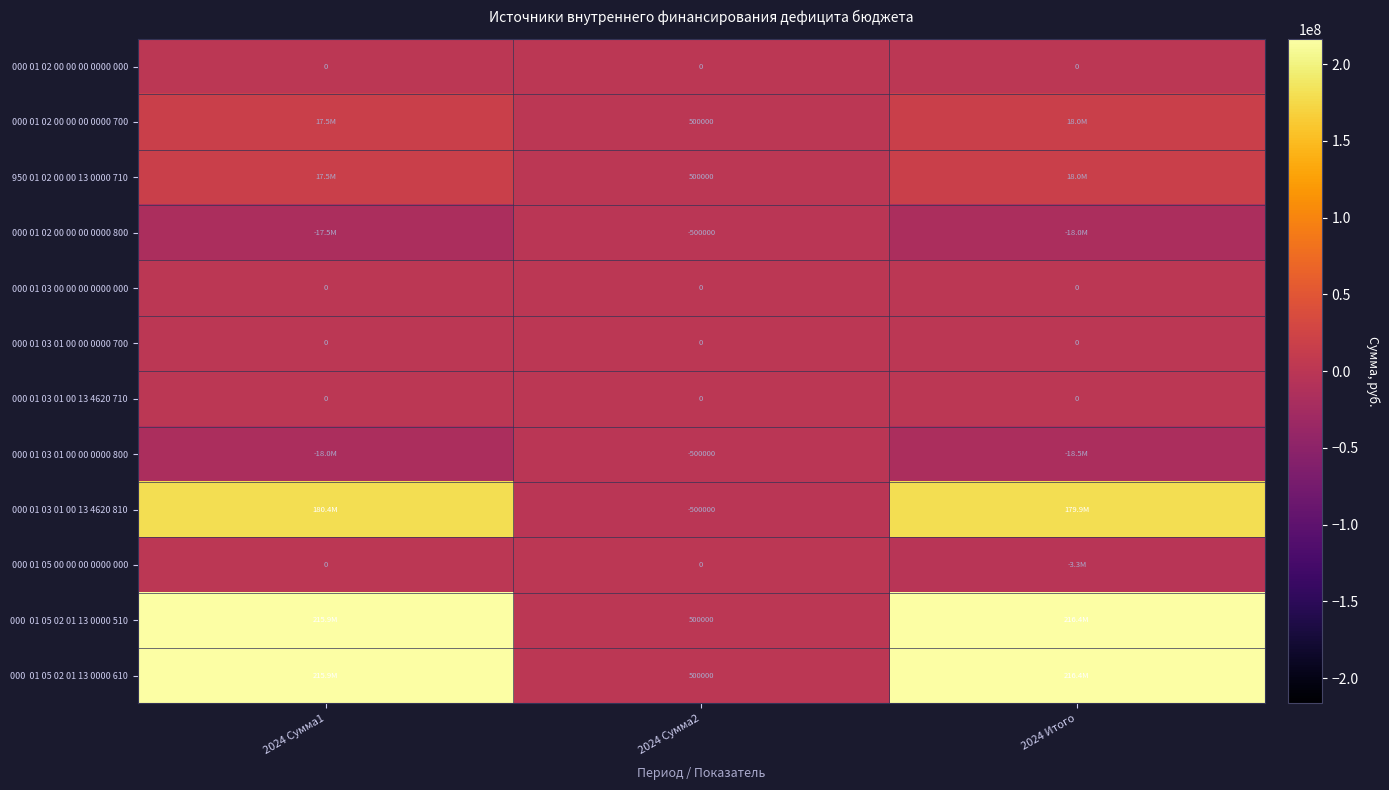

True or false: 000 01 03 00 00 00 0000 000 has a value of 0 at 2024 Сумма1.

True